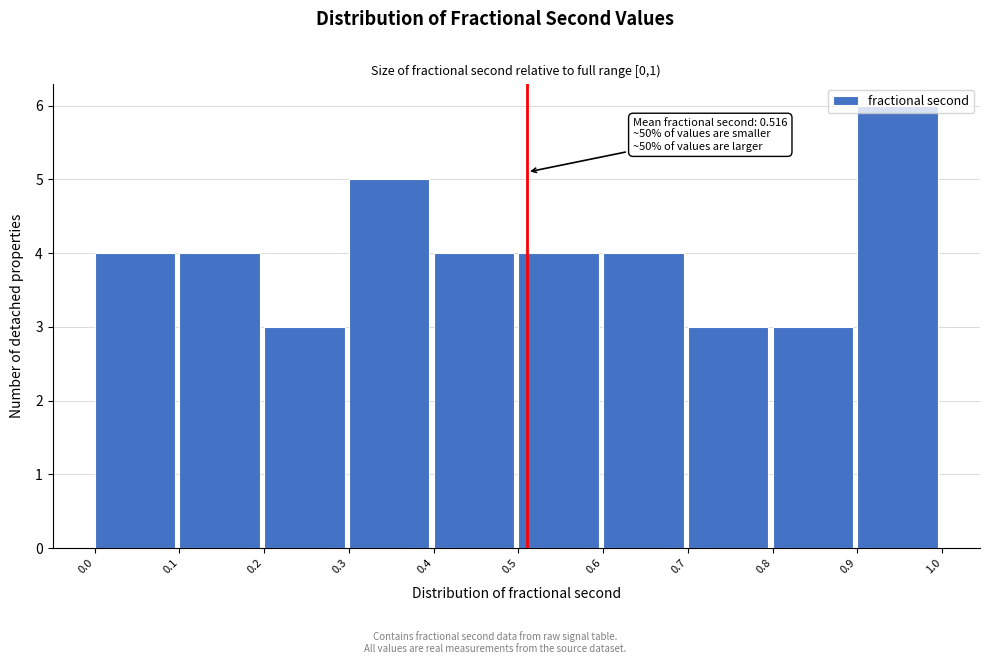

What is the smallest value displayed?

3